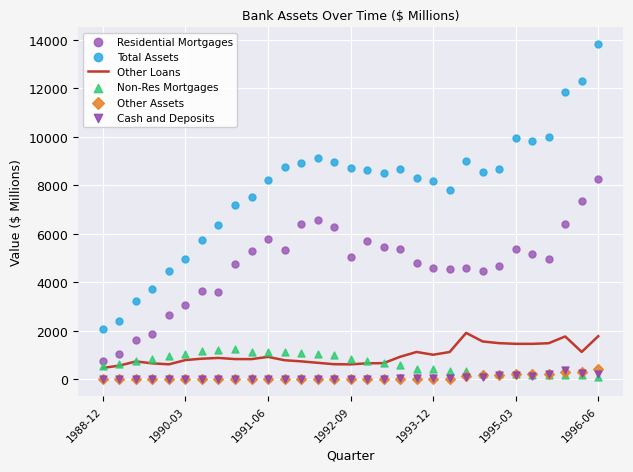

Which series has the widest spread of Y values?

Total Assets